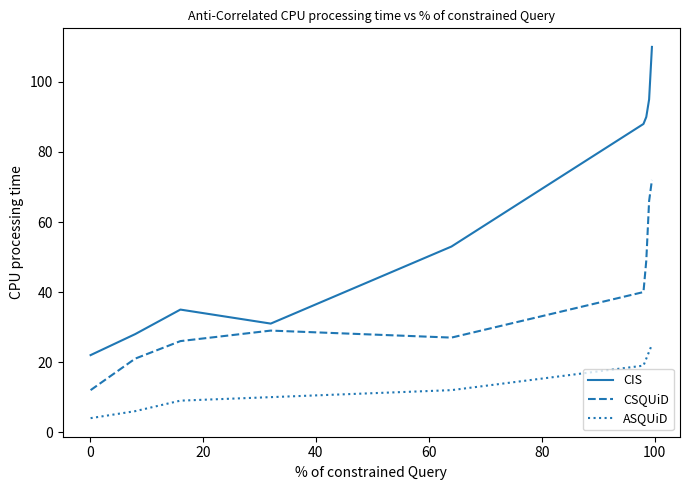

What is the difference between the maximum and minimum values in the CIS series?

88